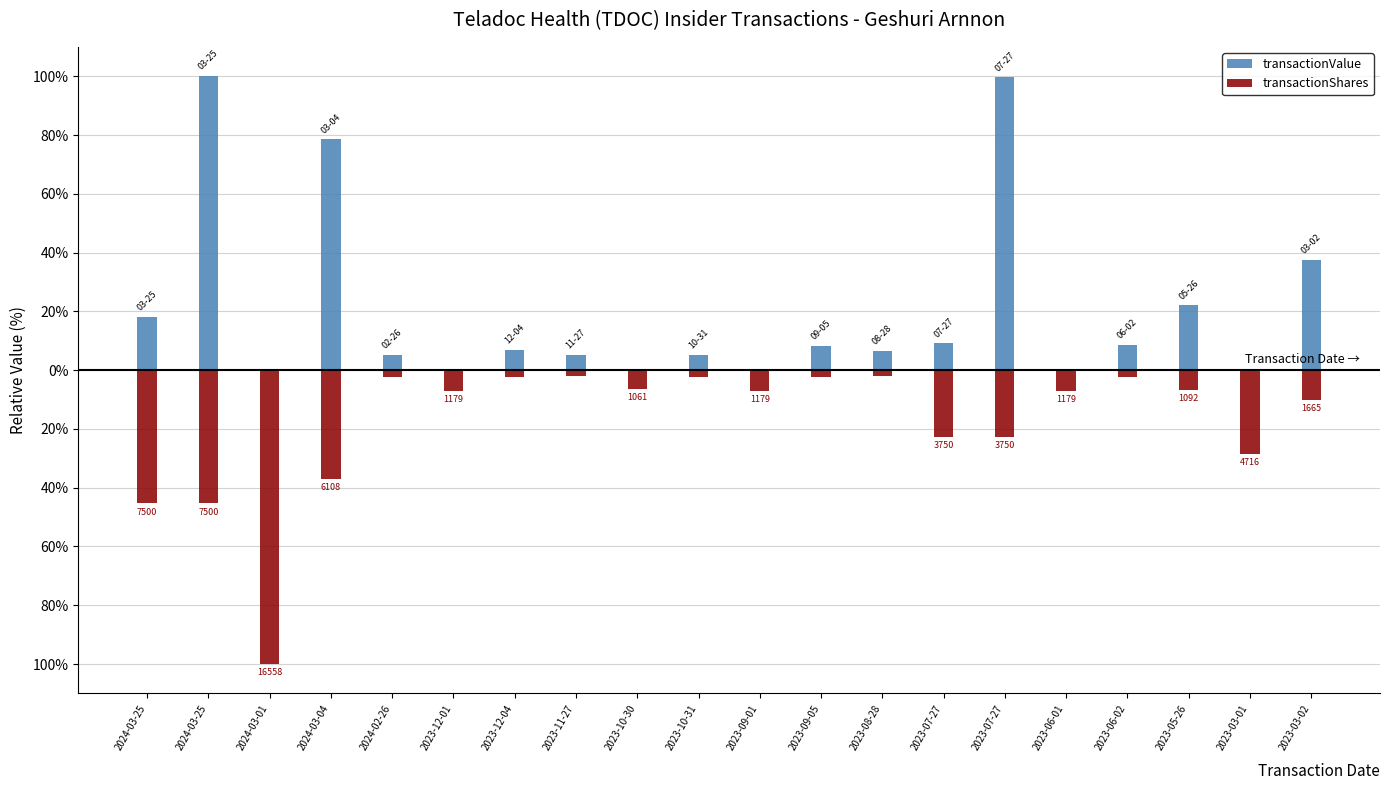

Does the chart contain any negative values?

Yes